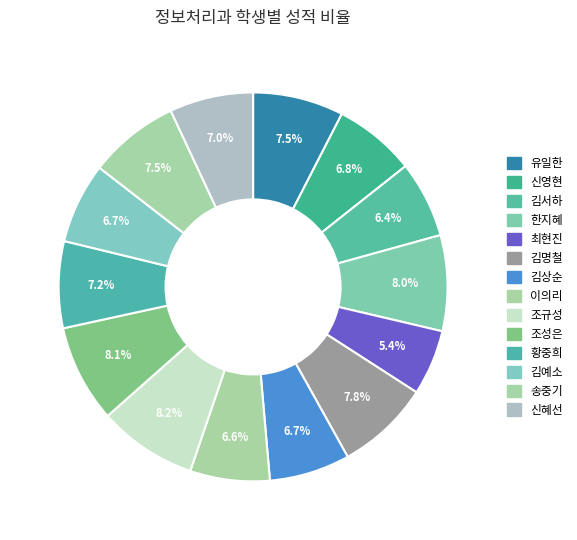

To the nearest percent, what is the combined percentage of 조규성 and 신혜선?

15%